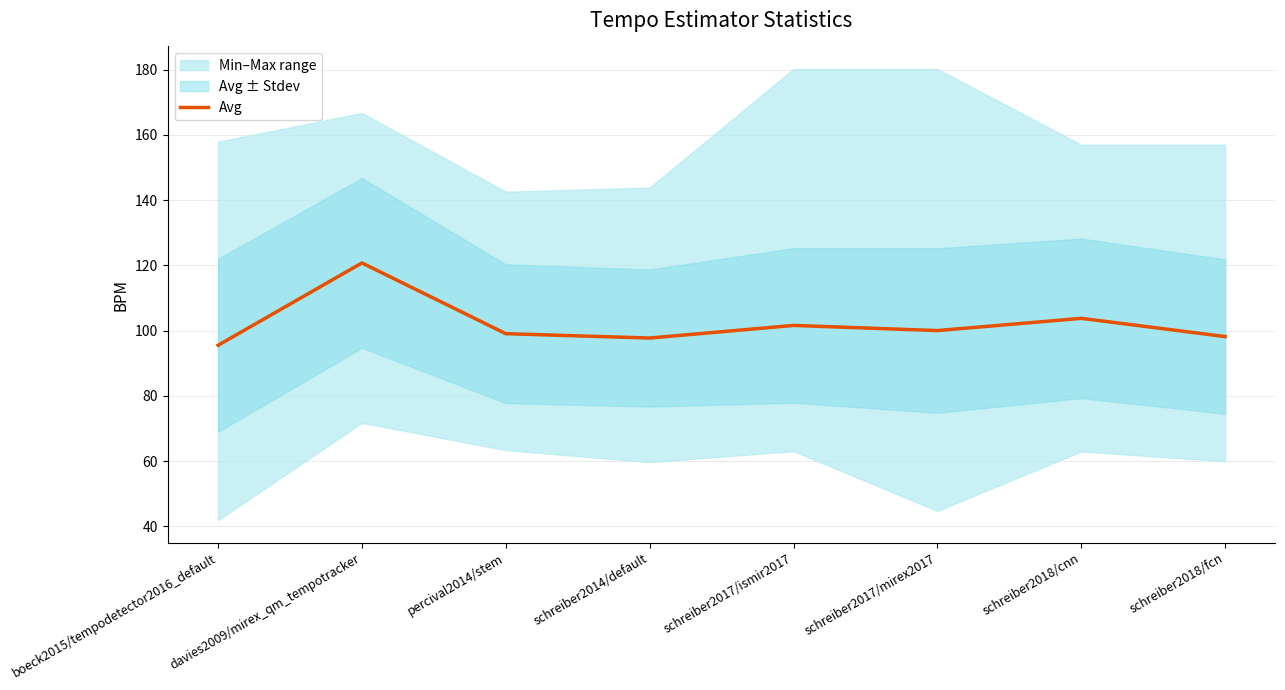

Is this an area chart (filled region under the line)?

No